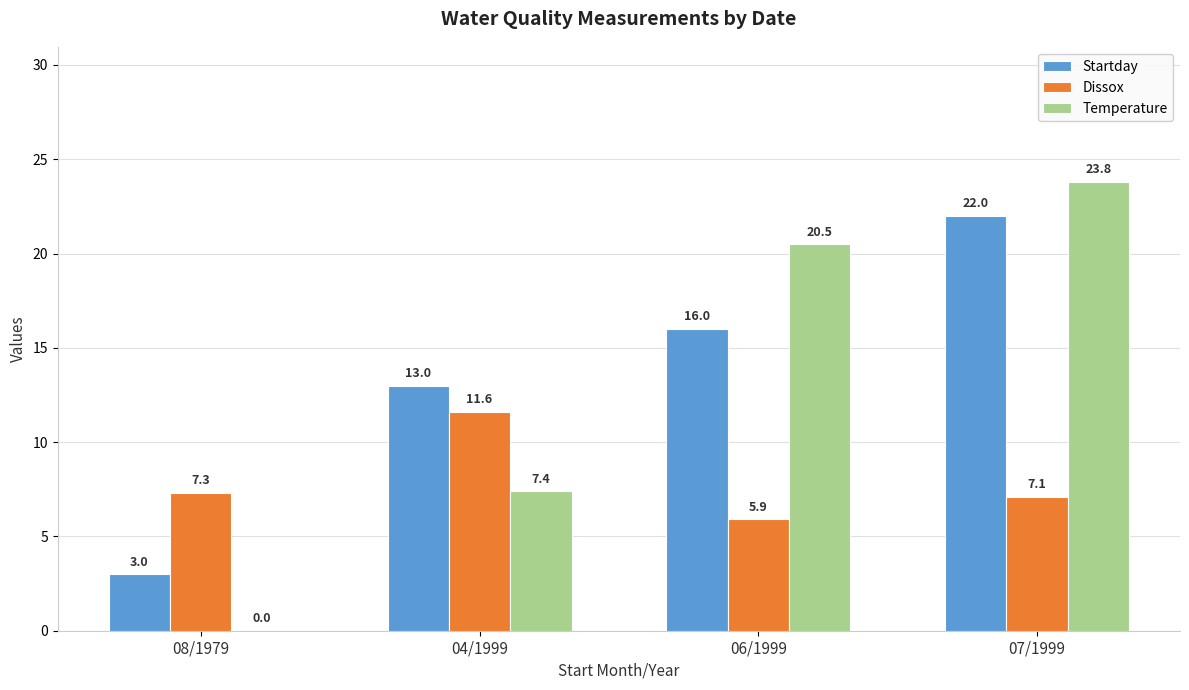

How many groups of bars are there?

4